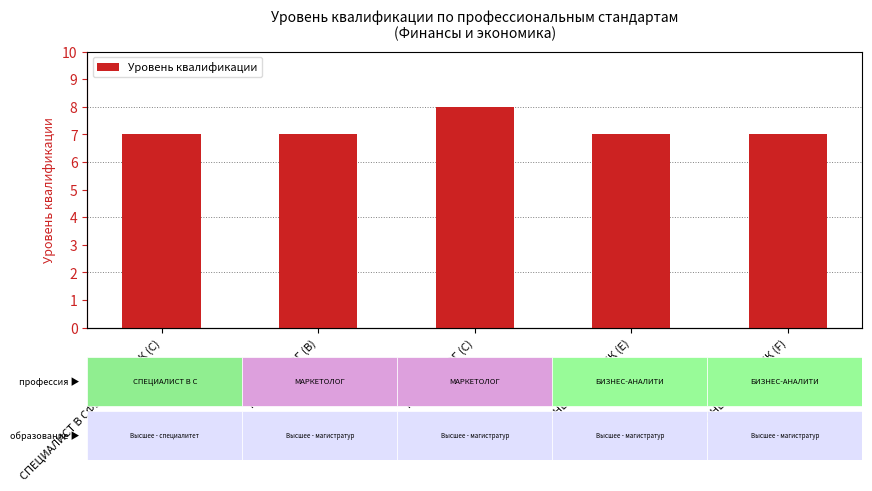

What is the average value?

7